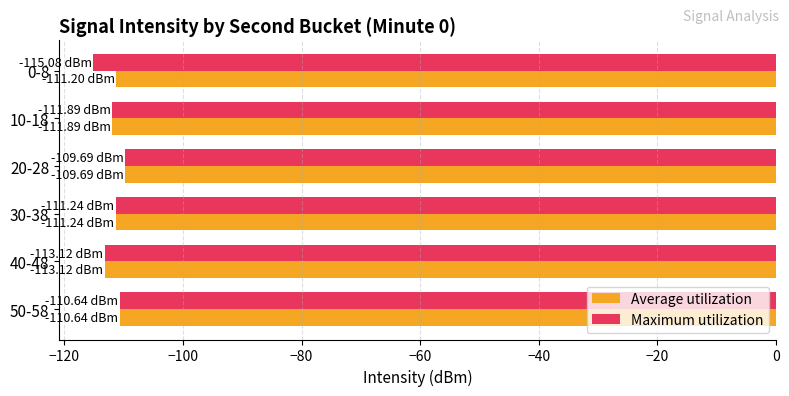

Is the value of Maximum utilization at 50-58 greater than the value of Average utilization at 40-48?

Yes